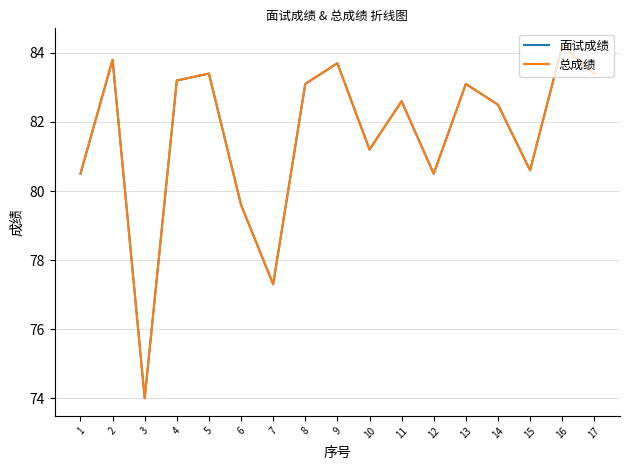

Reading left to right, transcribe all the data shown in this chart.

面试成绩: 80.5	83.8	74.0	83.2	83.4	79.6	77.3	83.1	83.7	81.2	82.6	80.5	83.1	82.5	80.6	84.2	83.4
总成绩: 80.5	83.8	74.0	83.2	83.4	79.6	77.3	83.1	83.7	81.2	82.6	80.5	83.1	82.5	80.6	84.2	83.4